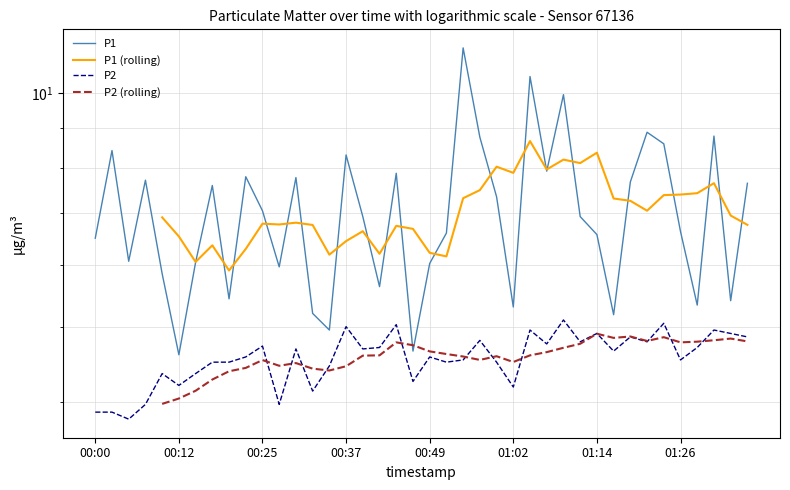

What is the label of the 14th point from the right?

01:04